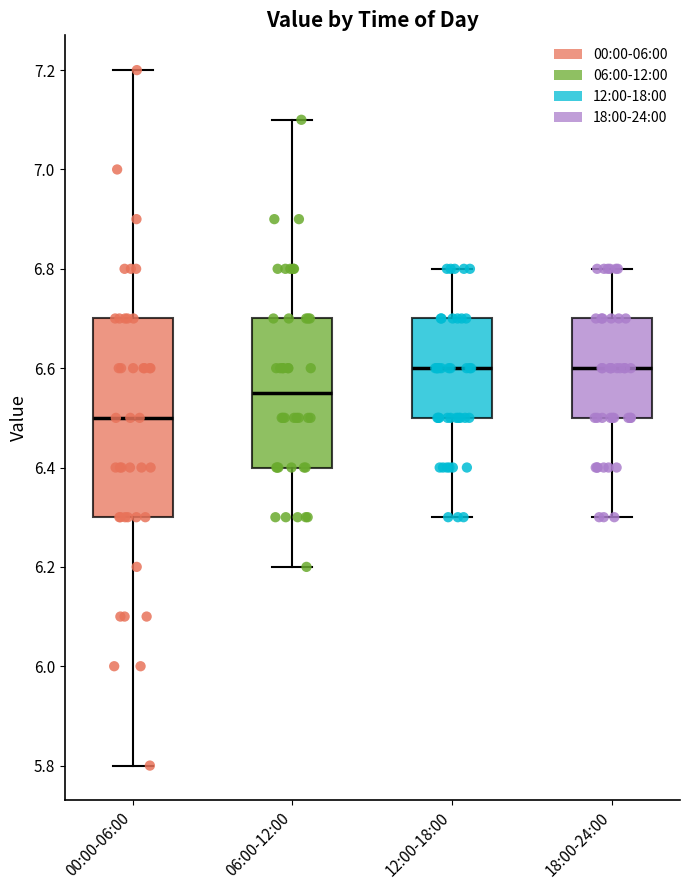

Reading left to right, transcribe this box plot: for each box, give where its median line is, the range the box spans, and where its two whiskers end, as read against the y-axis. The values are not printed on the chart, so give them approximately, as read against the axis.

00:00-06:00: median 6.50, box 6.30 to 6.70, whiskers 5.80 to 7.20
06:00-12:00: median 6.56, box 6.40 to 6.70, whiskers 6.20 to 7.10
12:00-18:00: median 6.60, box 6.50 to 6.70, whiskers 6.30 to 6.80
18:00-24:00: median 6.60, box 6.50 to 6.70, whiskers 6.30 to 6.80